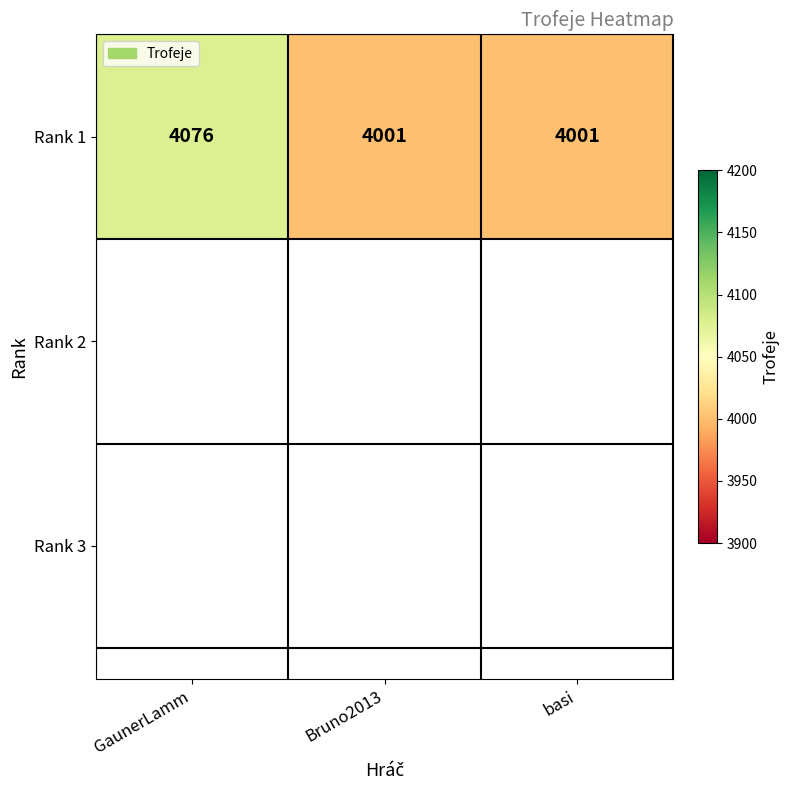

What value does the data have at Bruno2013, to the nearest 5?

4000